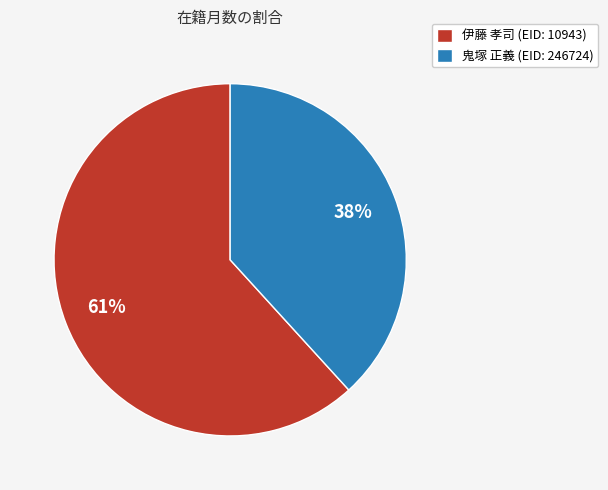

Which slice is the smallest?

鬼塚 正義 (EID: 246724)